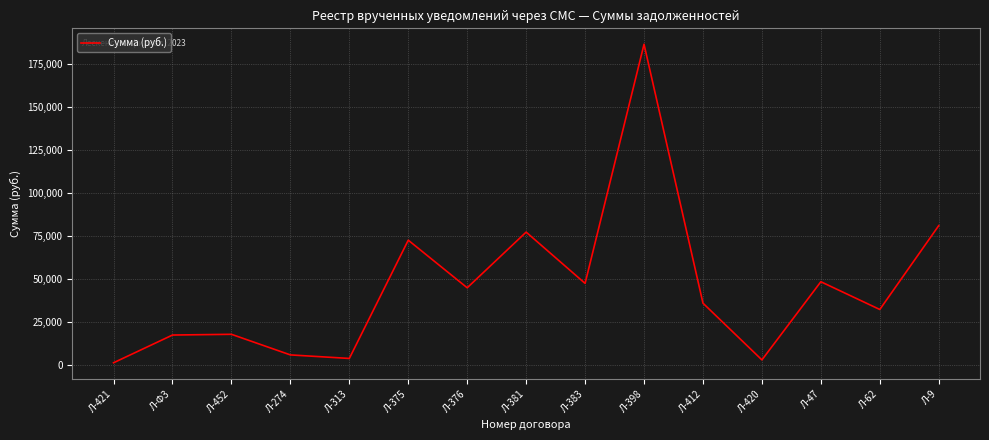

Which has a higher value, Л-452 or Л-9?

Л-9